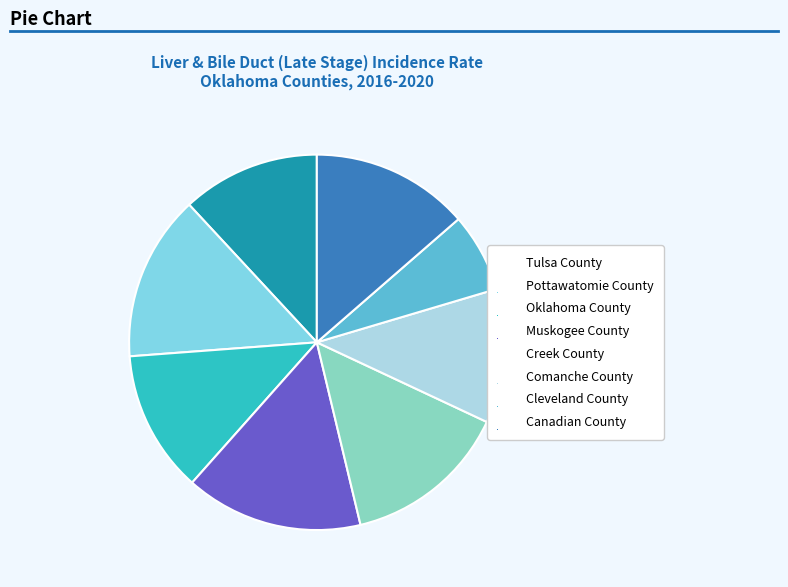

Do Creek County and Oklahoma County together represent more than half of the pie?

No